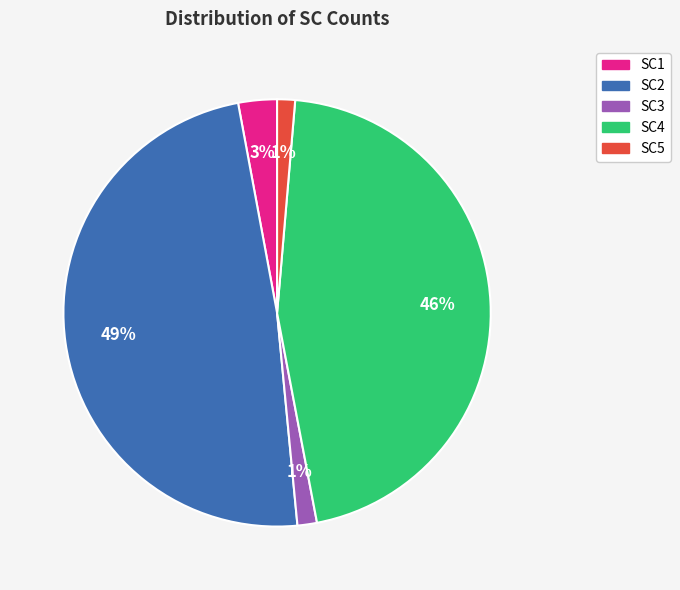

Does SC4 account for over 50% of the chart?

No